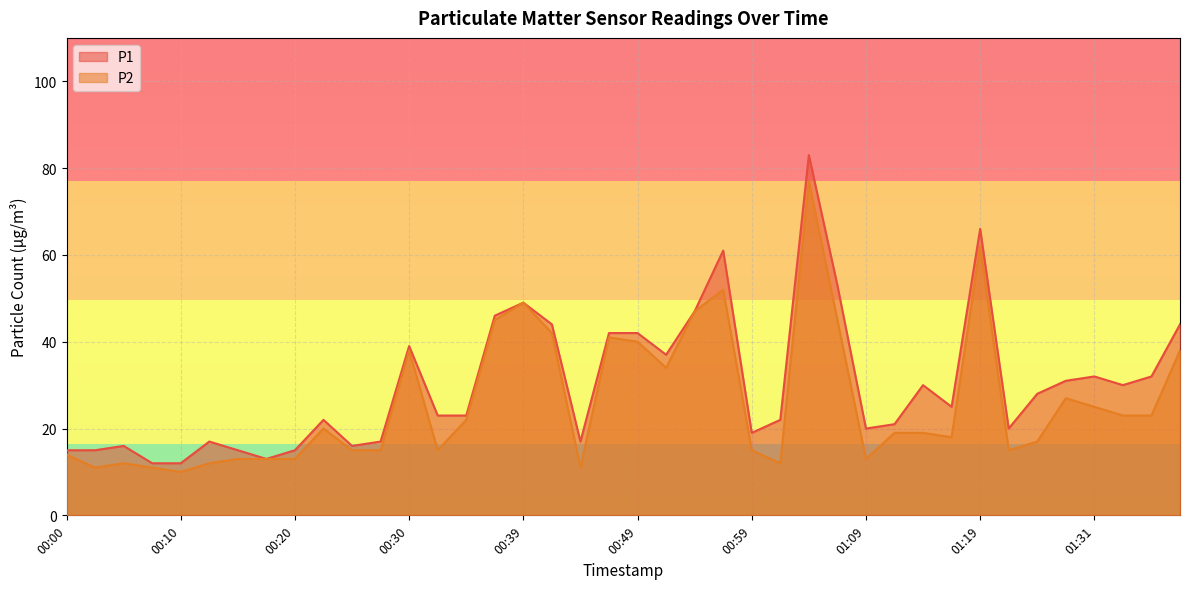

Reading left to right, what are all the values shown in this chart?

P1: 00:00=15	00:03=15	00:05=16	00:08=12	00:10=12	00:12=17	00:15=15	00:17=13	00:20=15	00:22=22	00:25=16	00:27=17	00:30=39	00:32=23	00:35=23	00:37=46	00:39=49	00:42=44	00:44=17	00:47=42	00:49=42	00:52=37	00:54=47	00:57=61	00:59=19	01:02=22	01:04=83	01:06=53	01:09=20	01:11=21	01:14=30	01:16=25	01:19=66	01:21=20	01:24=28	01:27=31	01:31=32	01:33=30	01:36=32	01:38=44
P2: 00:00=14	00:03=11	00:05=12	00:08=11	00:10=10	00:12=12	00:15=13	00:17=13	00:20=13	00:22=20	00:25=15	00:27=15	00:30=38	00:32=15	00:35=22	00:37=45	00:39=49	00:42=42	00:44=11	00:47=41	00:49=40	00:52=34	00:54=47	00:57=52	00:59=15	01:02=12	01:04=77	01:06=45	01:09=13	01:11=19	01:14=19	01:16=18	01:19=62	01:21=15	01:24=17	01:27=27	01:31=25	01:33=23	01:36=23	01:38=38